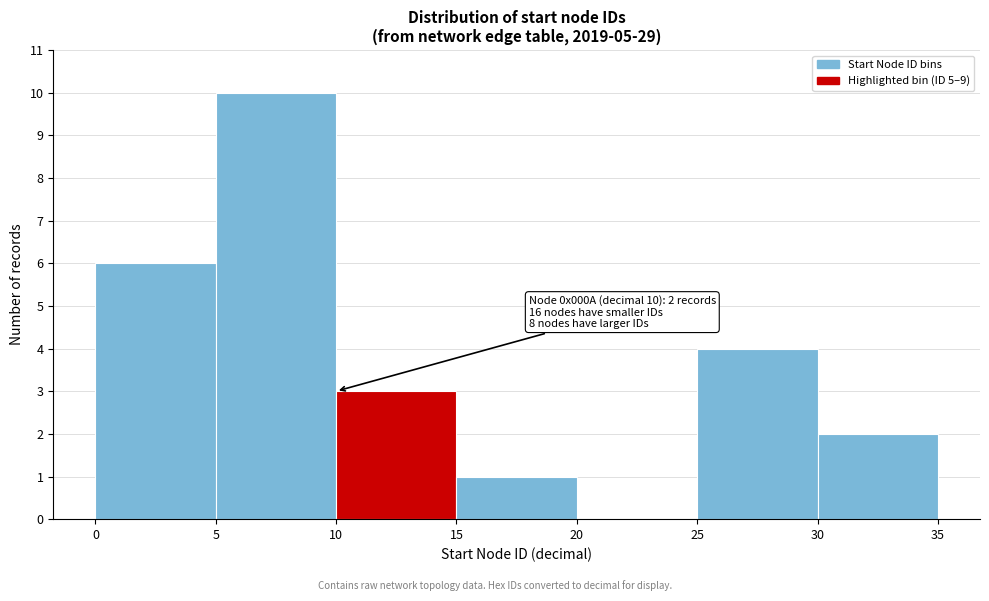

Which range on the x-axis has the tallest bar?

5 to 10